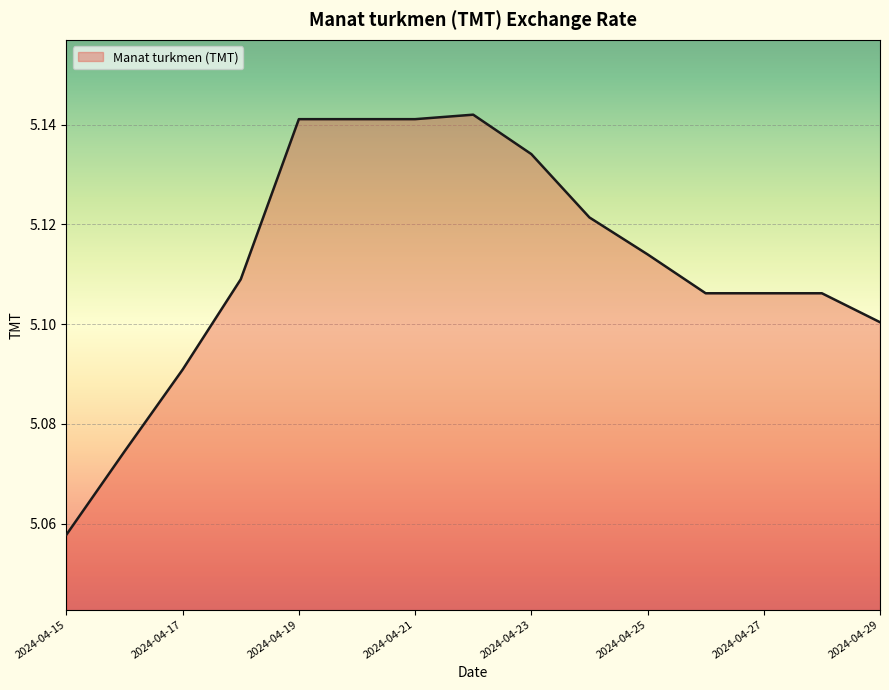

Does the chart display data point markers on the line(s)?

No